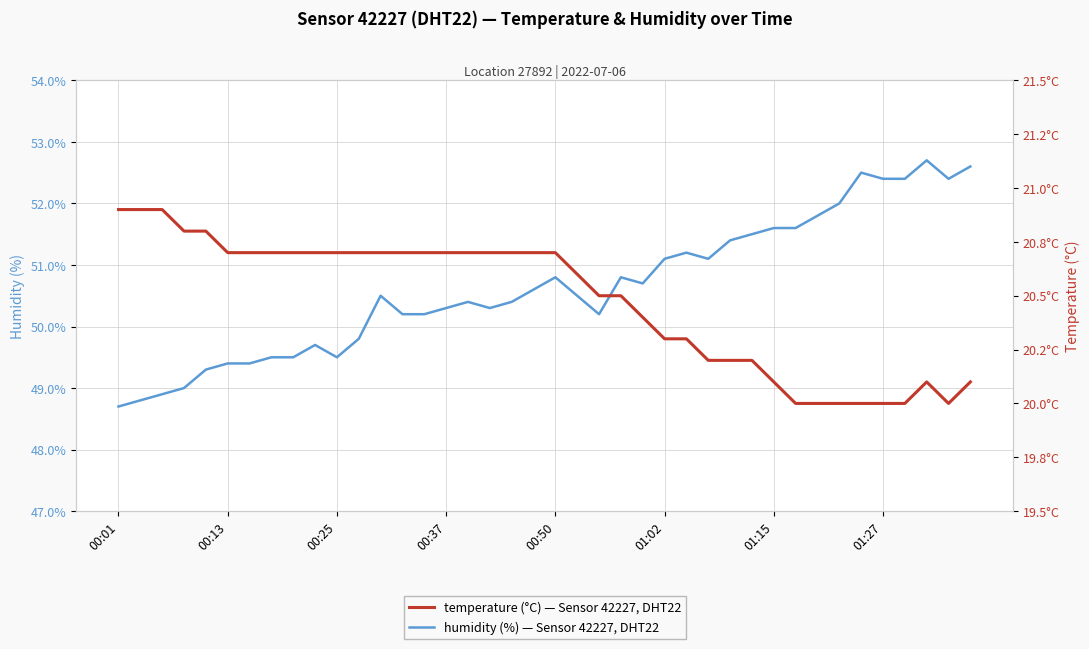

True or false: temperature has more than 2 interior local peaks.

False